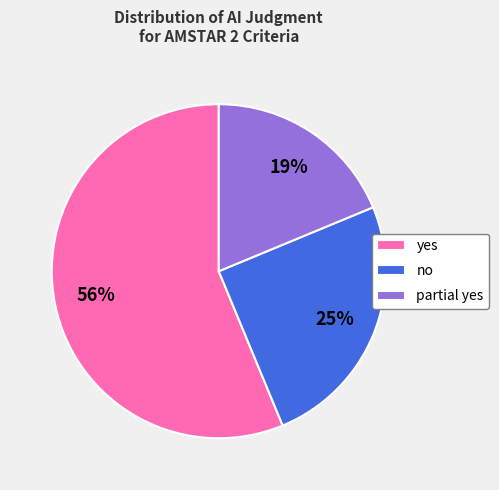

How many slices are in this pie chart?

3